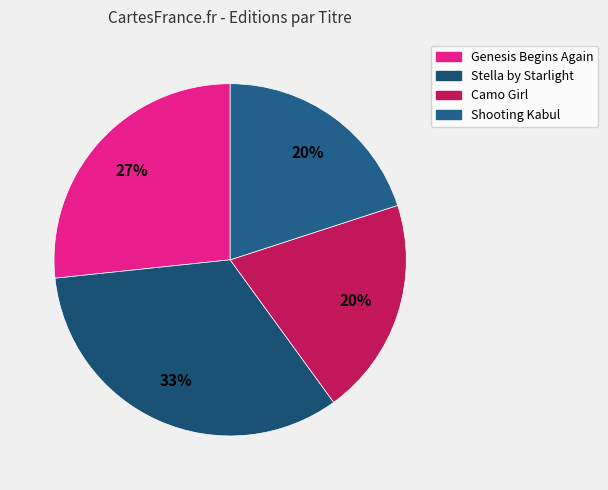

Approximately how many times larger is the value at Stella by Starlight compared to Shooting Kabul?

1.7